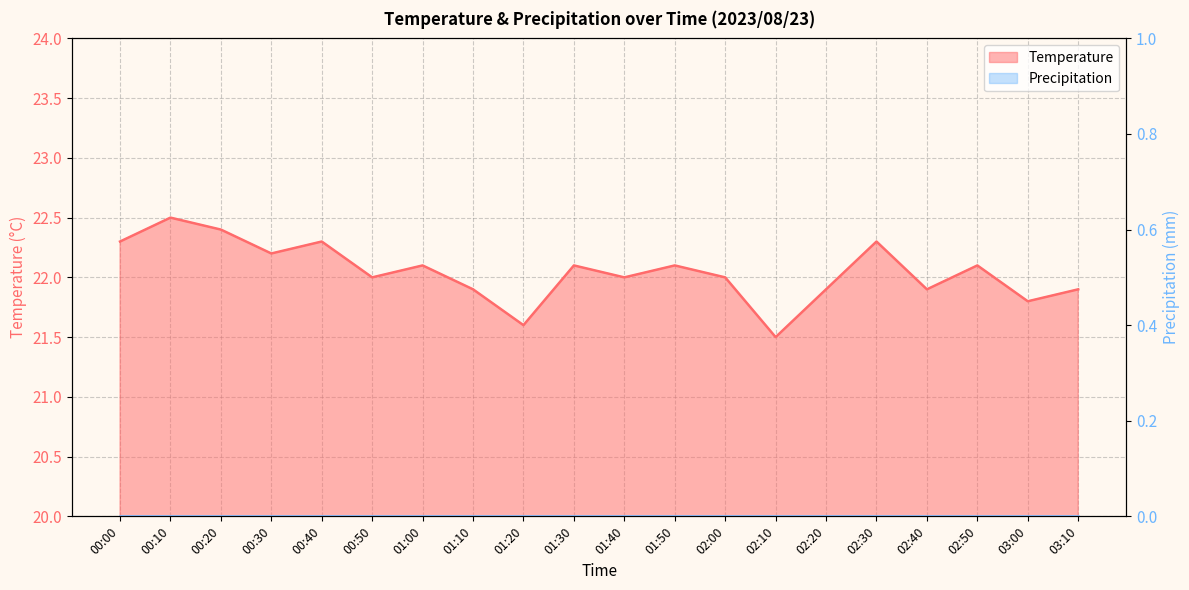

Reading right to left, what are all the values shown in this chart?

21.9	21.8	22.1	21.9	22.3	21.9	21.5	22.0	22.1	22.0	22.1	21.6	21.9	22.1	22.0	22.3	22.2	22.4	22.5	22.3